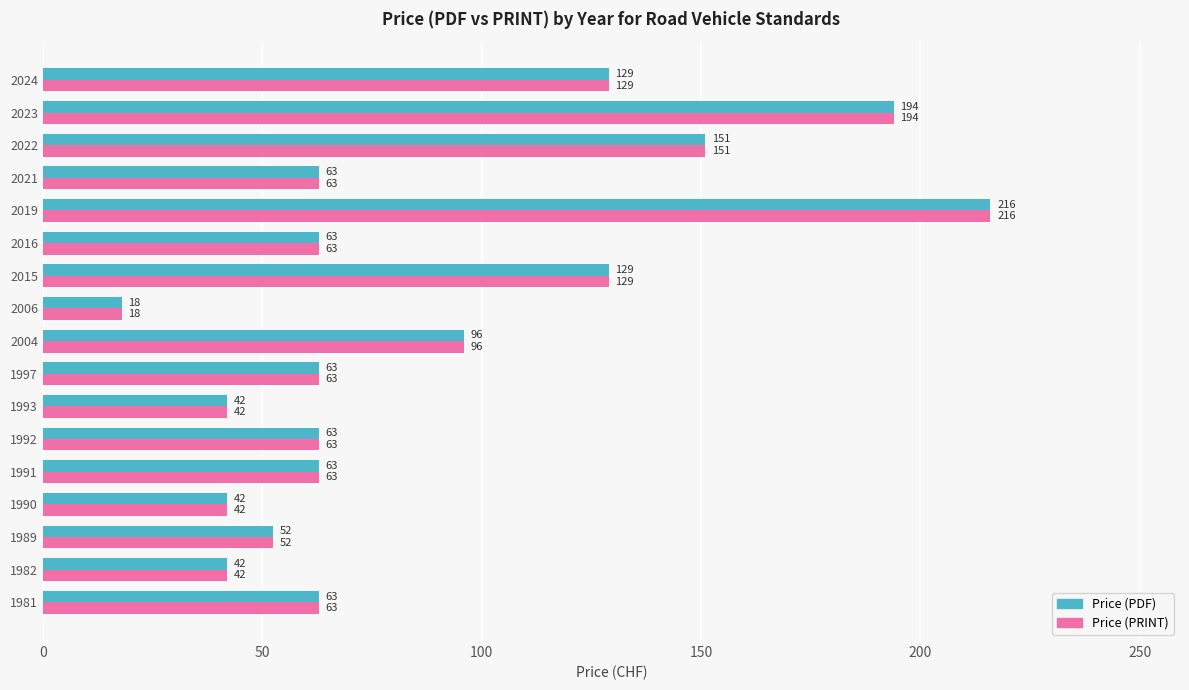

Count the number of data series in this chart.

2